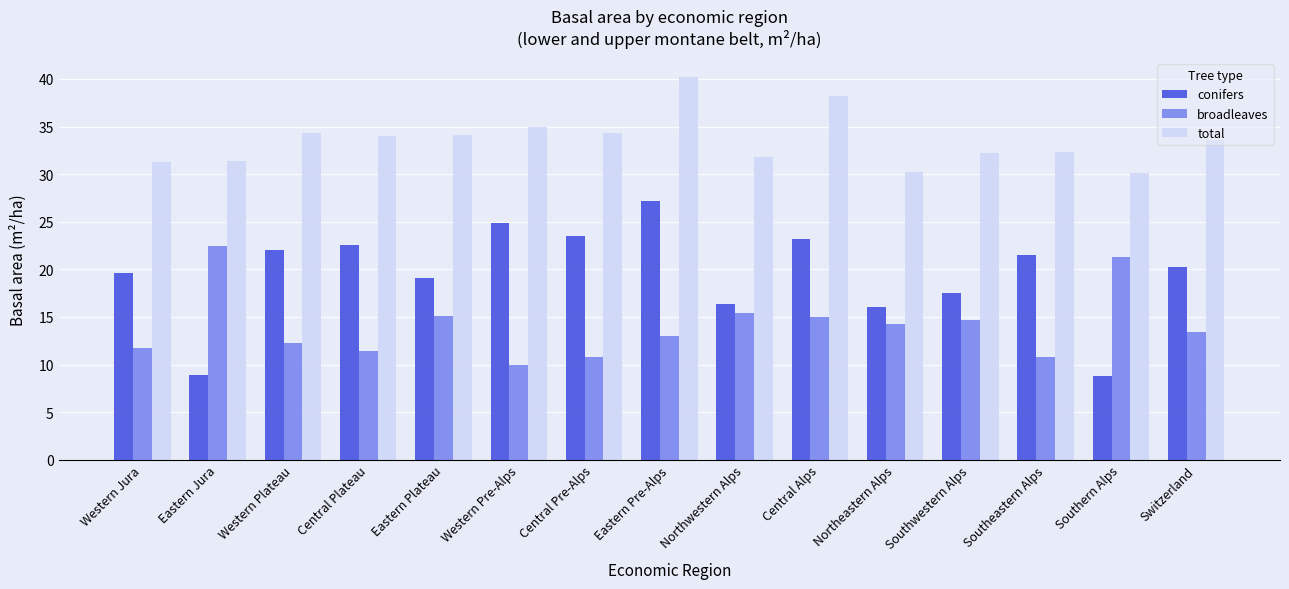

What is the maximum value for broadleaves?

22.5